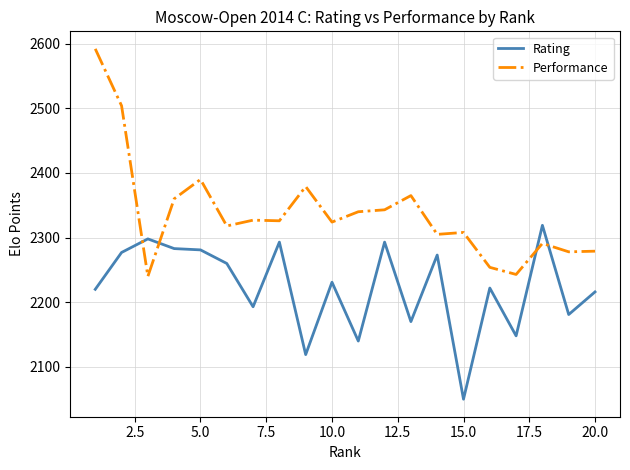

Which series has the largest total across all categories?

Performance